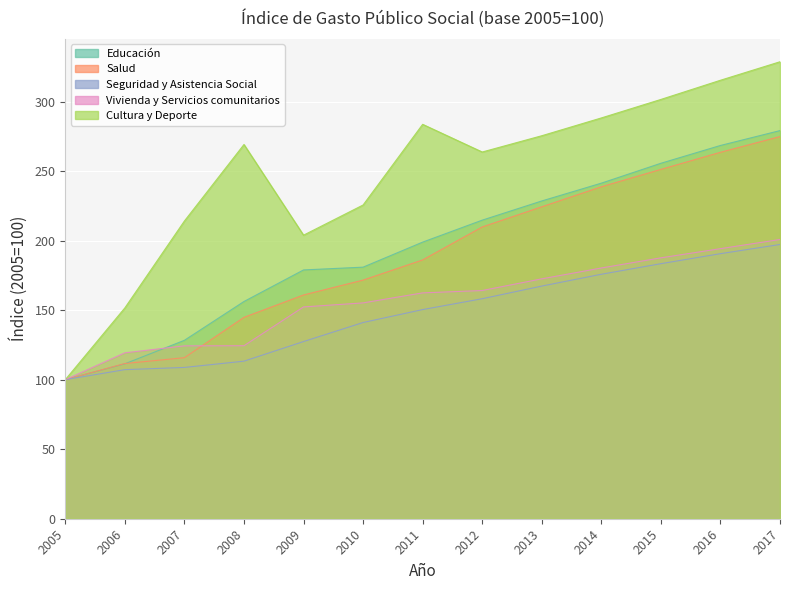

Which series changed the most between 2016 and 2017?

Cultura y Deporte